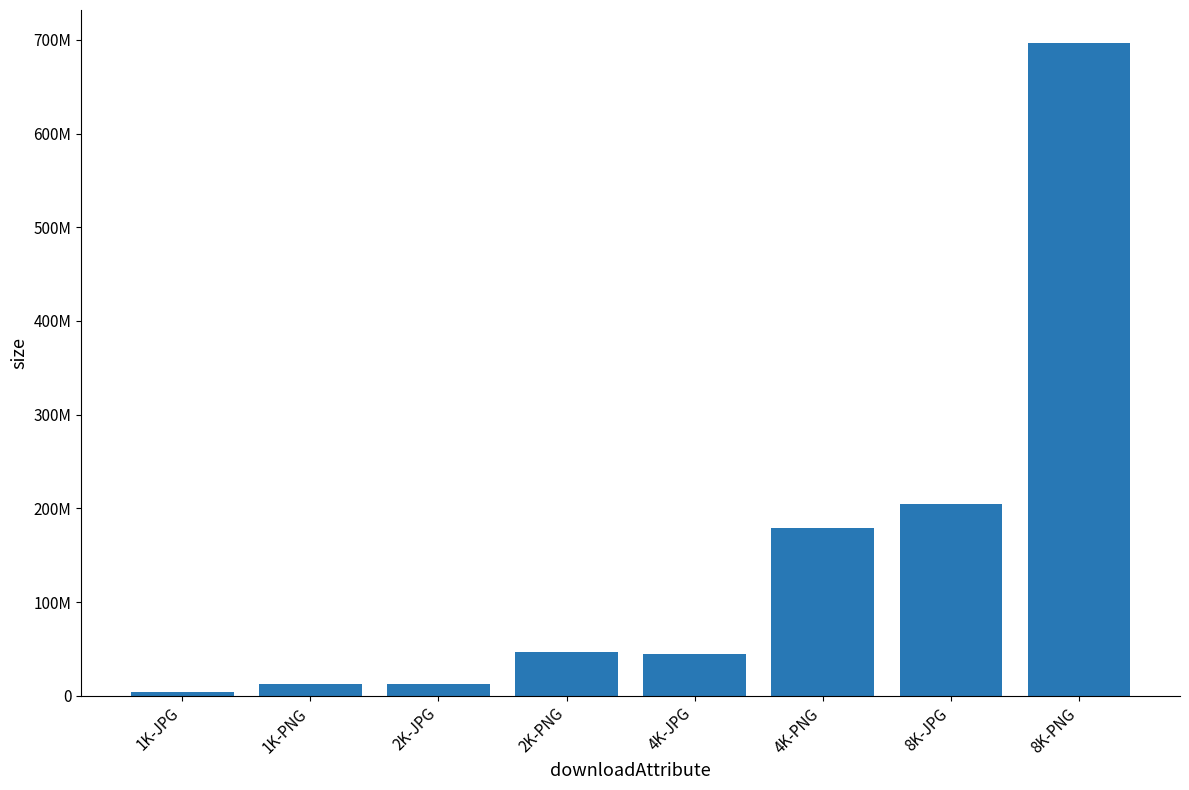

Reading left to right, extract all data points from this chart.

1K-JPG=4165234	1K-PNG=12236473	2K-JPG=12553378	2K-PNG=46296342	4K-JPG=44597044	4K-PNG=179298055	8K-JPG=204718589	8K-PNG=697010174